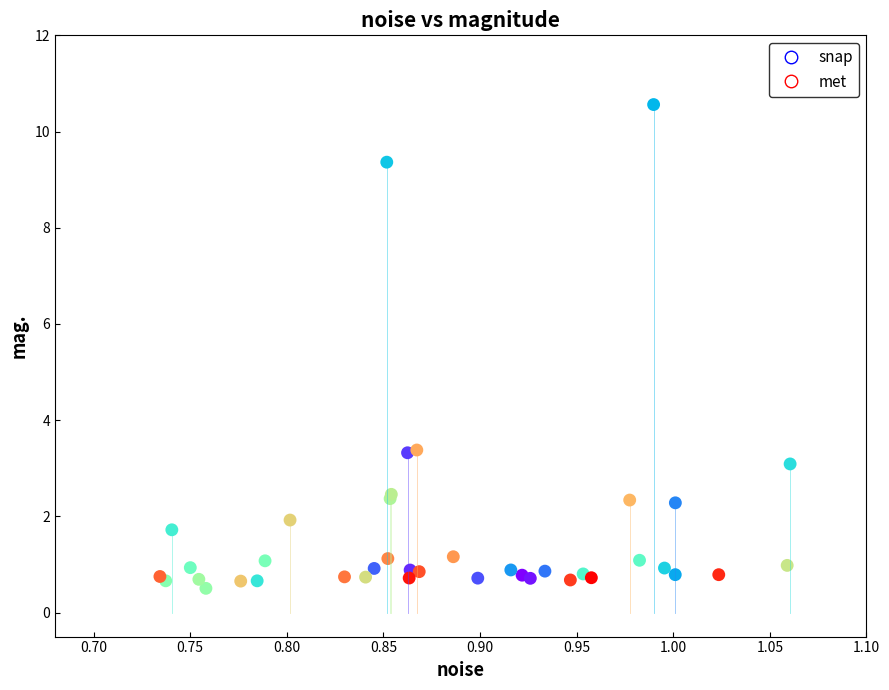

Which series has the largest Y range (max minus min)?

met